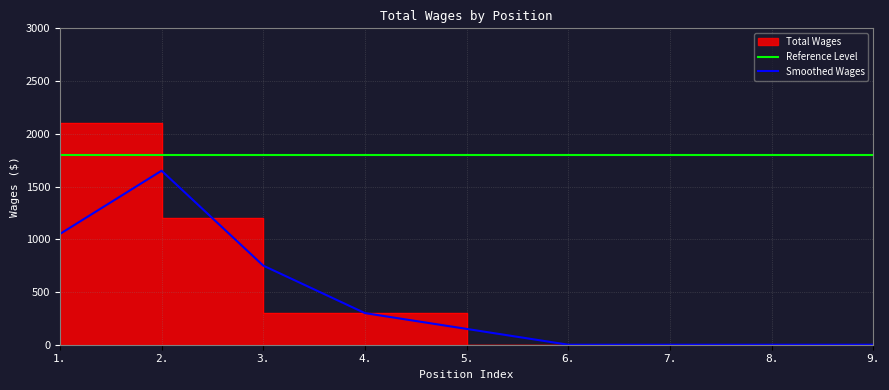

At which label does Smoothed Wages first exceed 150?

1.